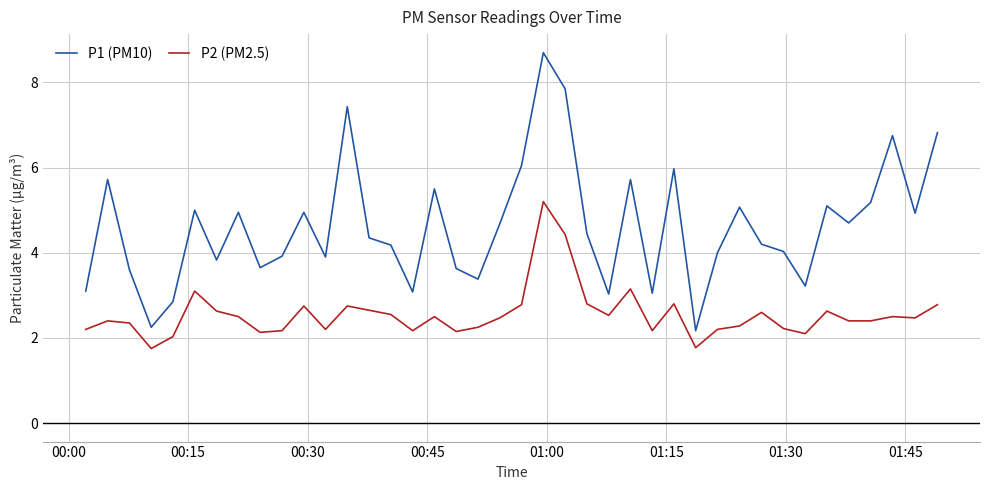

List the series in order of their overall mean, lowest first.

P2 (PM2.5), P1 (PM10)